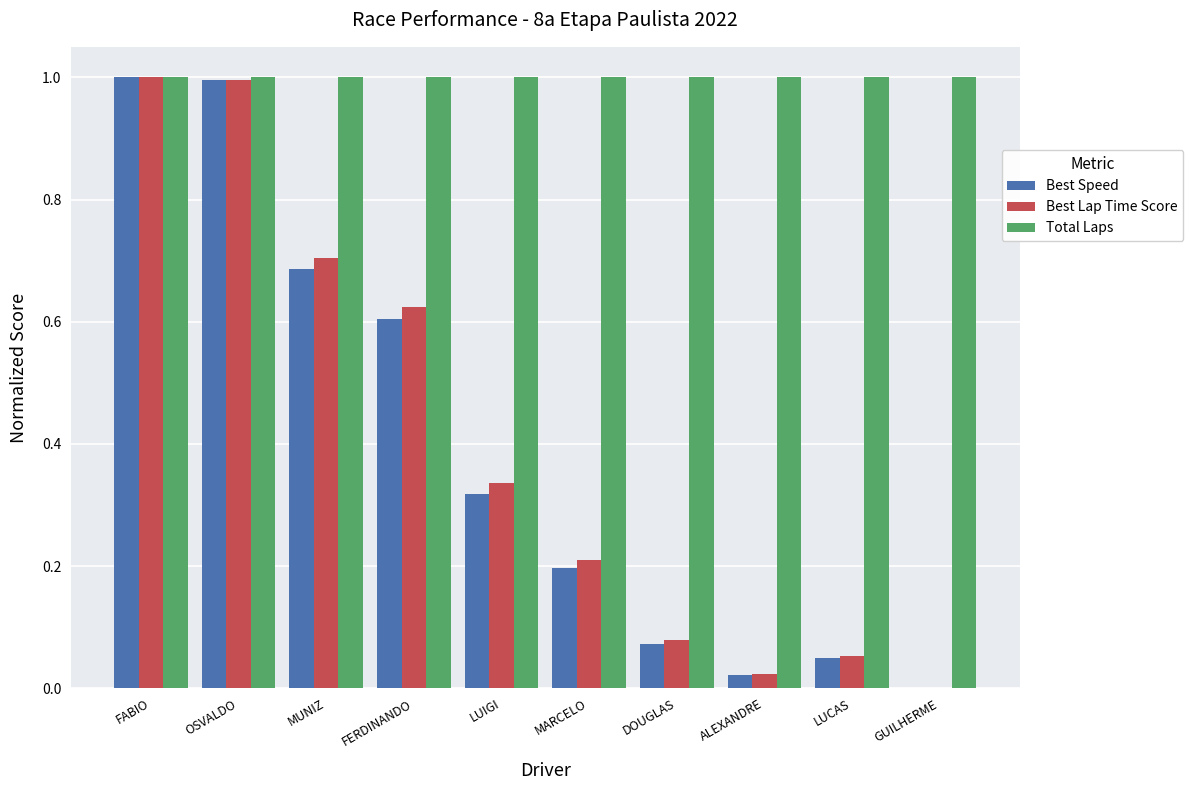

What is the total value across all series at LUCAS?

1.1